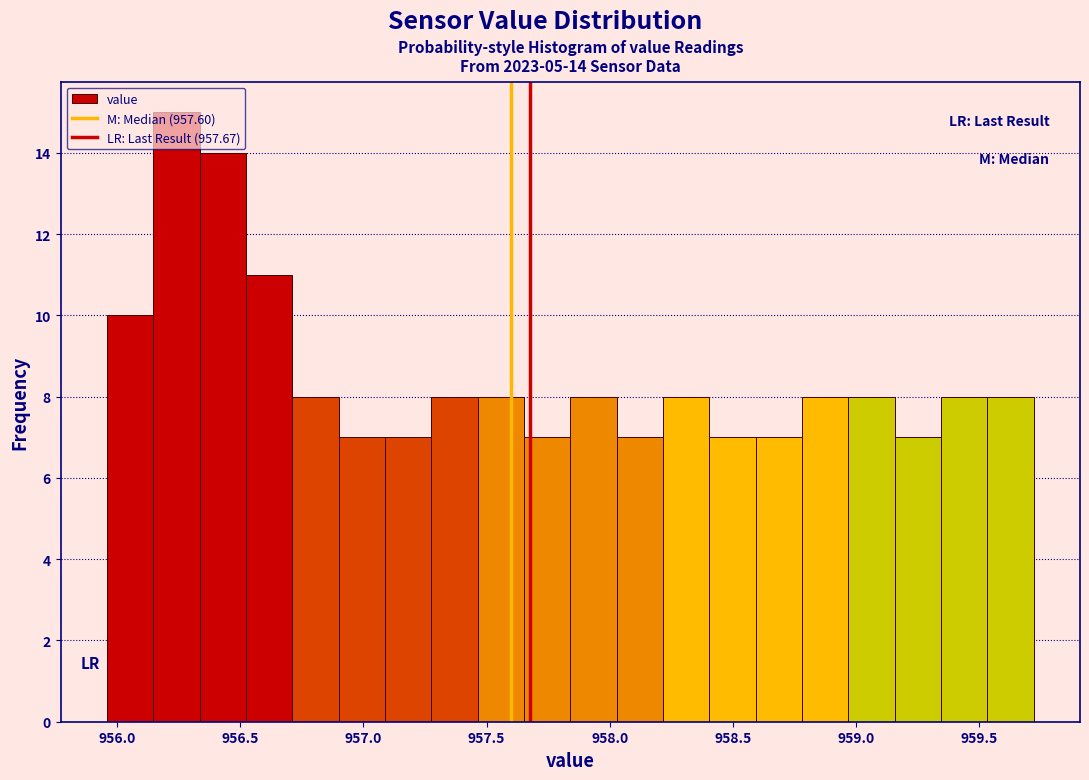

Read against the x-axis, roughly where is the centre of the tallest bar?

956.25